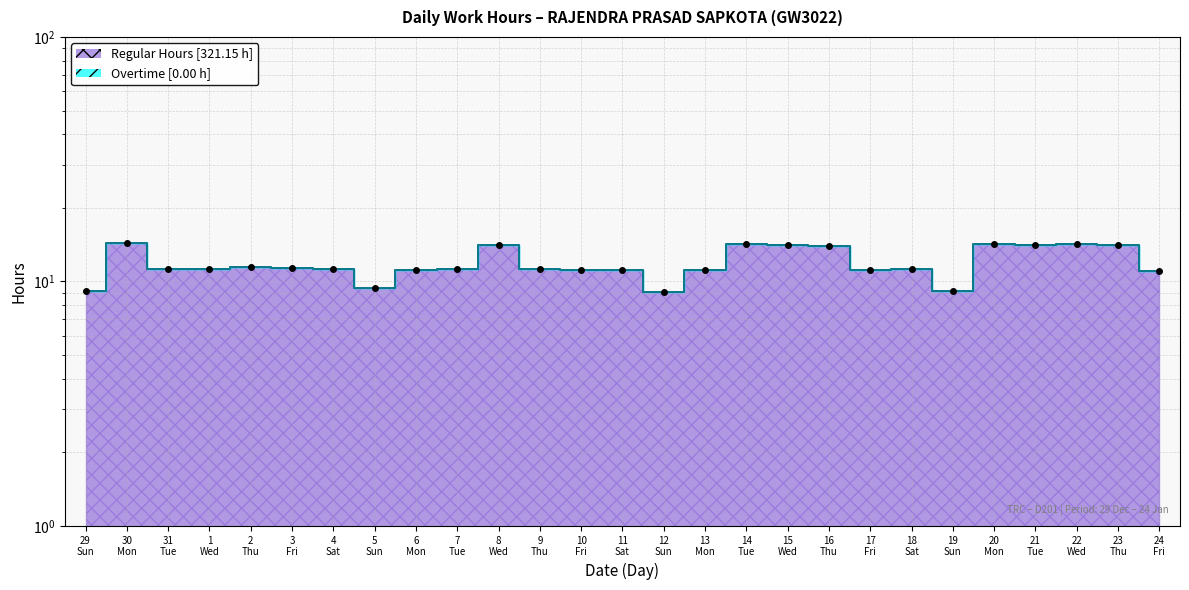

What is the difference between the maximum and minimum values?

5.2